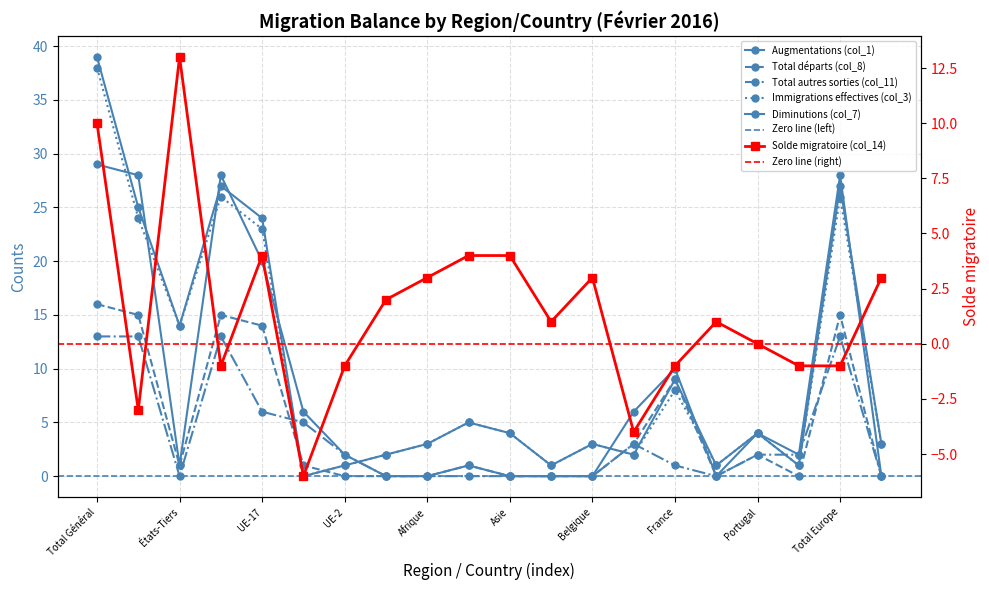

True or false: Total autres sorties (col_11) and Immigrations effectives (col_3) cross at least once.

True